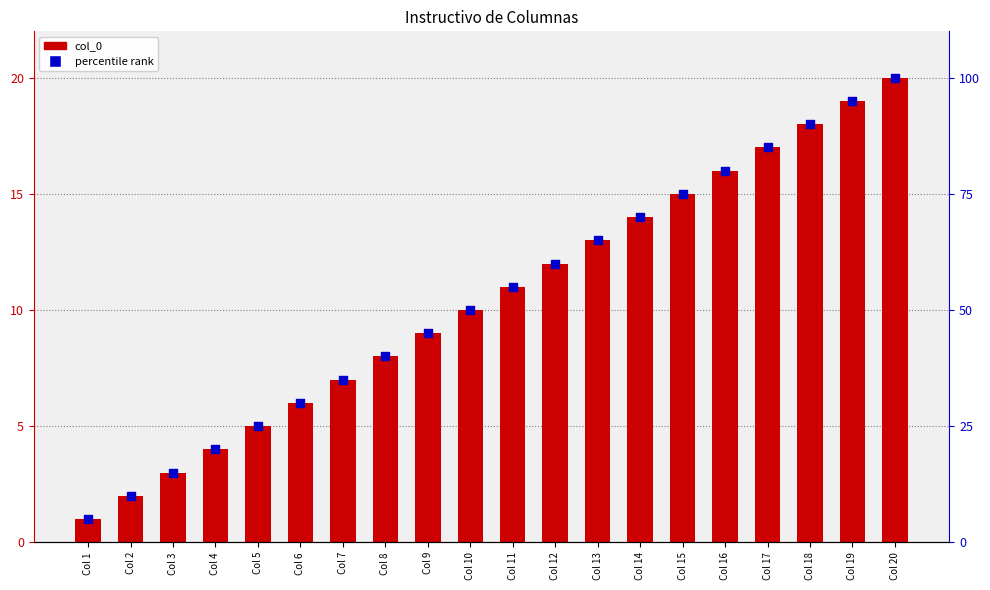

At how many categories does at least one series exceed 33?

14